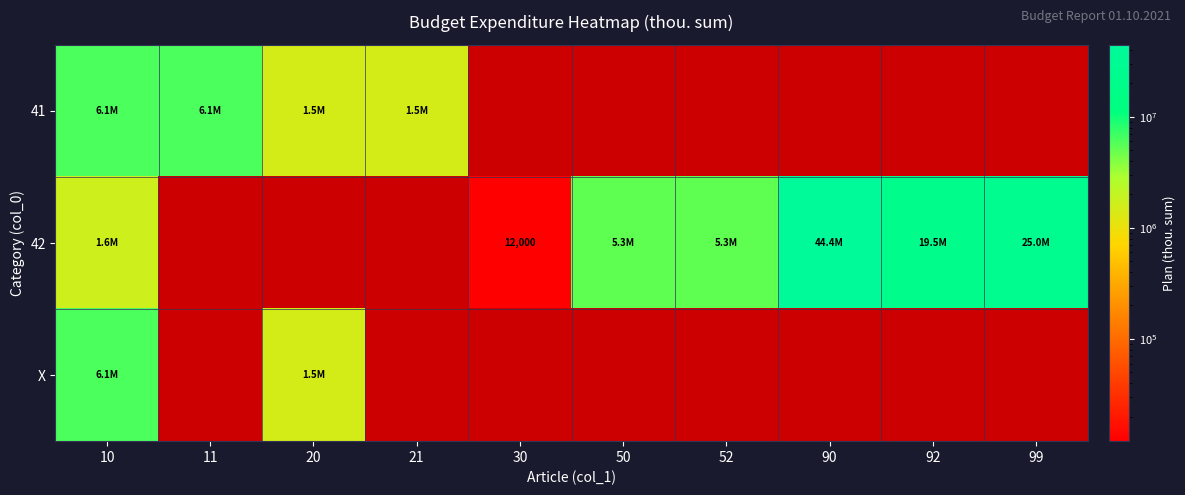

Rank the categories by 41 value from lowest to highest.

20, 21, 30, 50, 52, 90, 92, 99, 10, 11